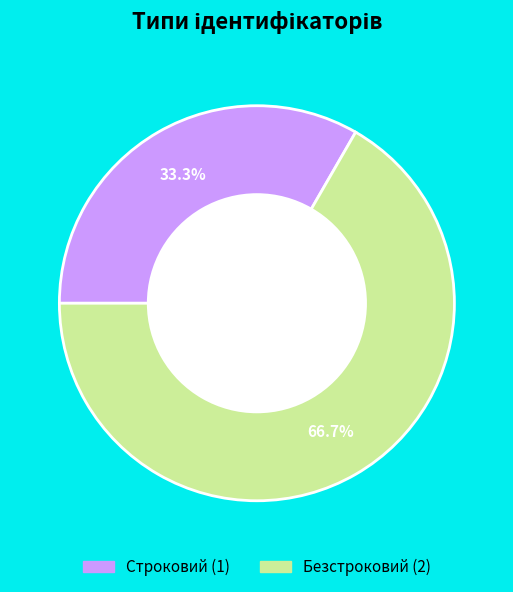

True or false: Строковий accounts for 33% of the total.

True